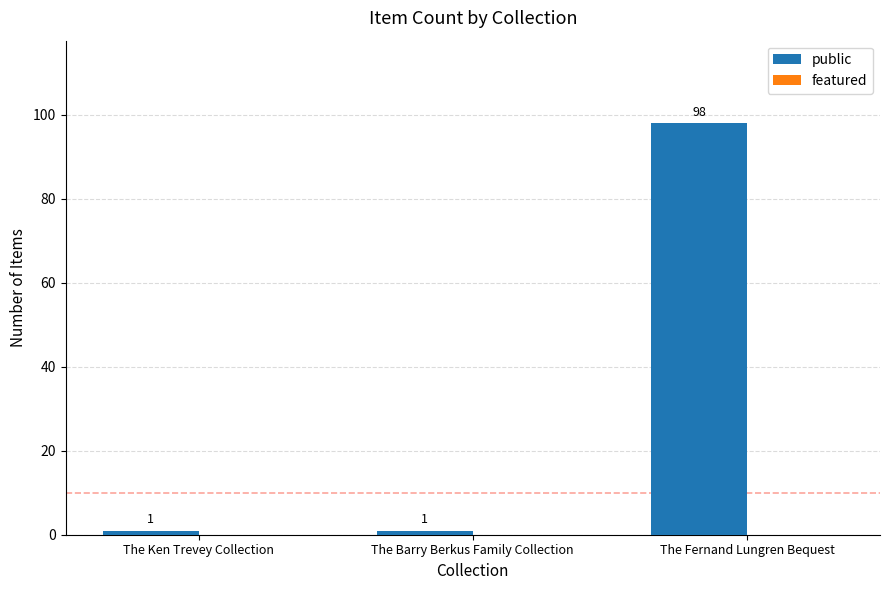

What is the label of the 2nd bar from the right?

The Barry Berkus Family Collection